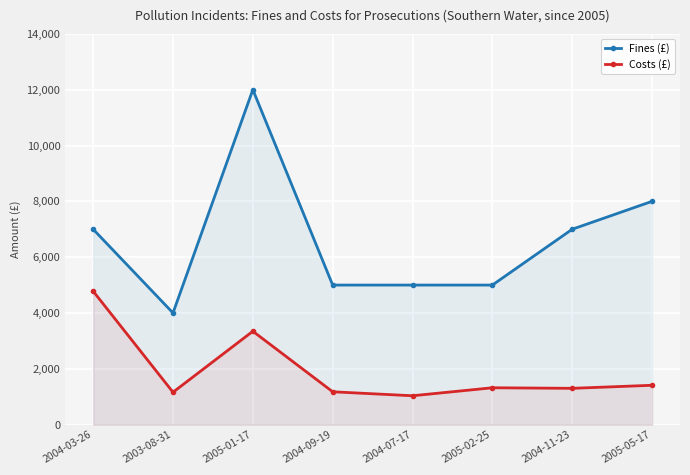

List the labels in order of Fines (£) value, largest first.

2005-01-17, 2005-05-17, 2004-03-26, 2004-11-23, 2004-09-19, 2004-07-17, 2005-02-25, 2003-08-31